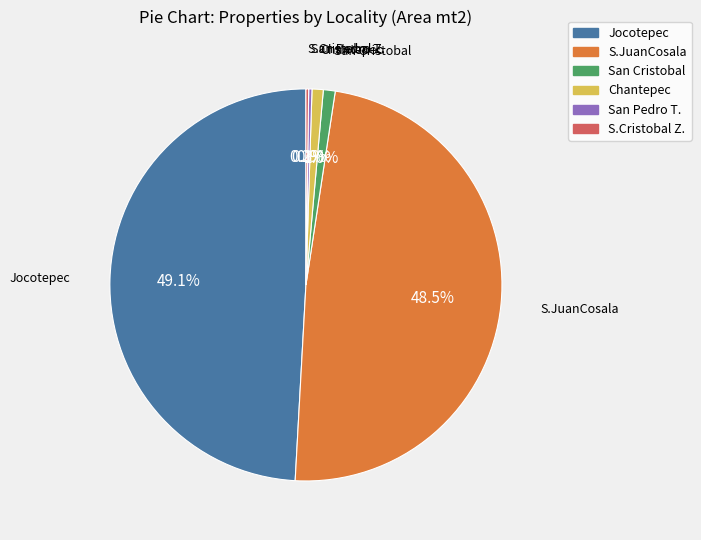

To the nearest percent, what is the average slice percentage?

17%